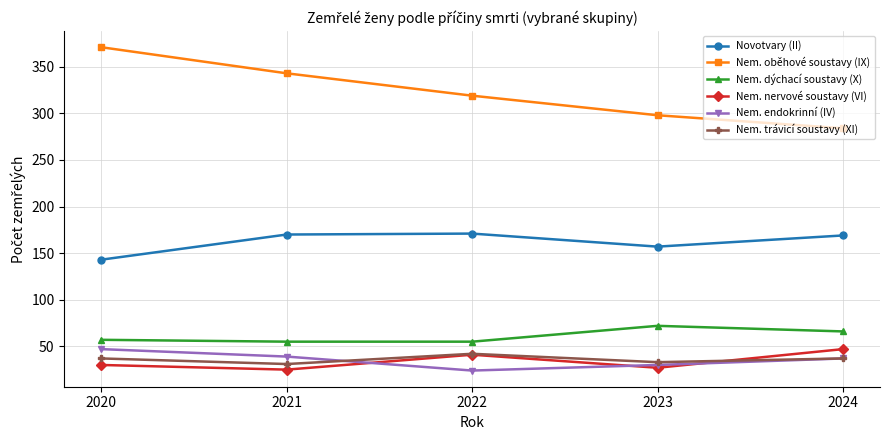

Where is Nem. oběhové soustavy (IX) nearest to the value 327?

2022